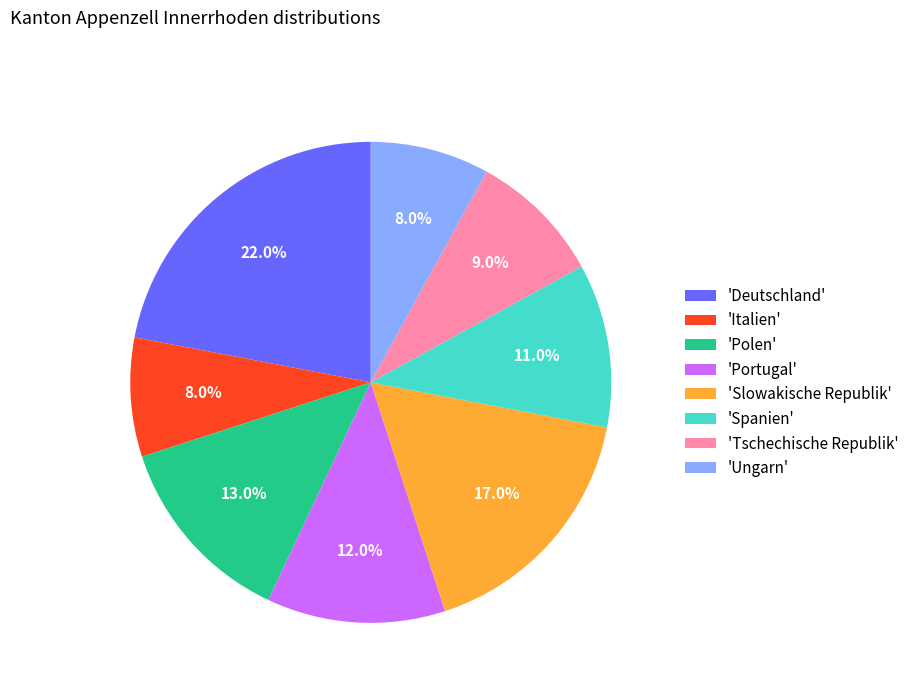

Does any single category account for the majority?

No